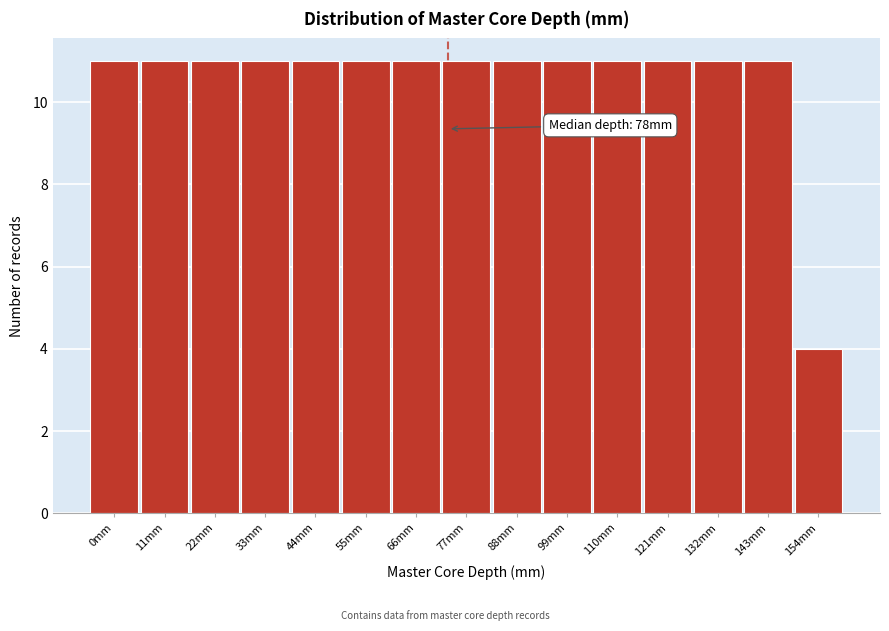

Reading left to right, what are all the values shown in this chart?

0mm=11	11mm=11	22mm=11	33mm=11	44mm=11	55mm=11	66mm=11	77mm=11	88mm=11	99mm=11	110mm=11	121mm=11	132mm=11	143mm=11	154mm=4